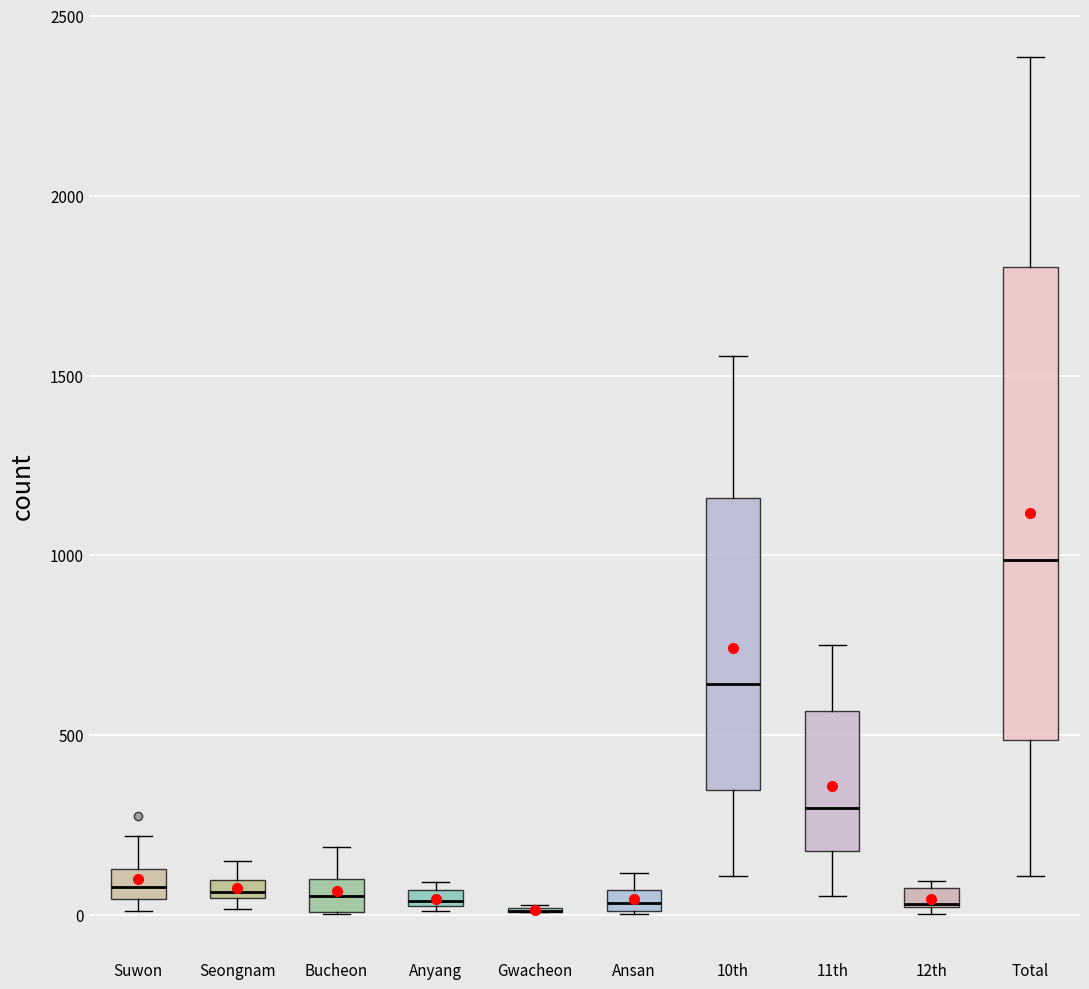

Which box is the tallest, from its lower edge to its upper edge?

Total